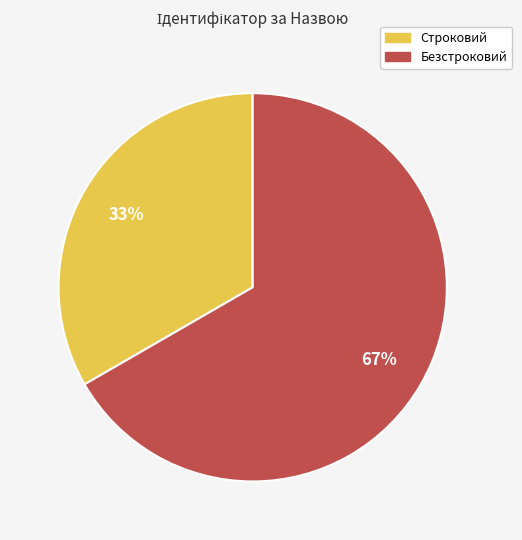

To the nearest percent, what is the average slice percentage?

50%